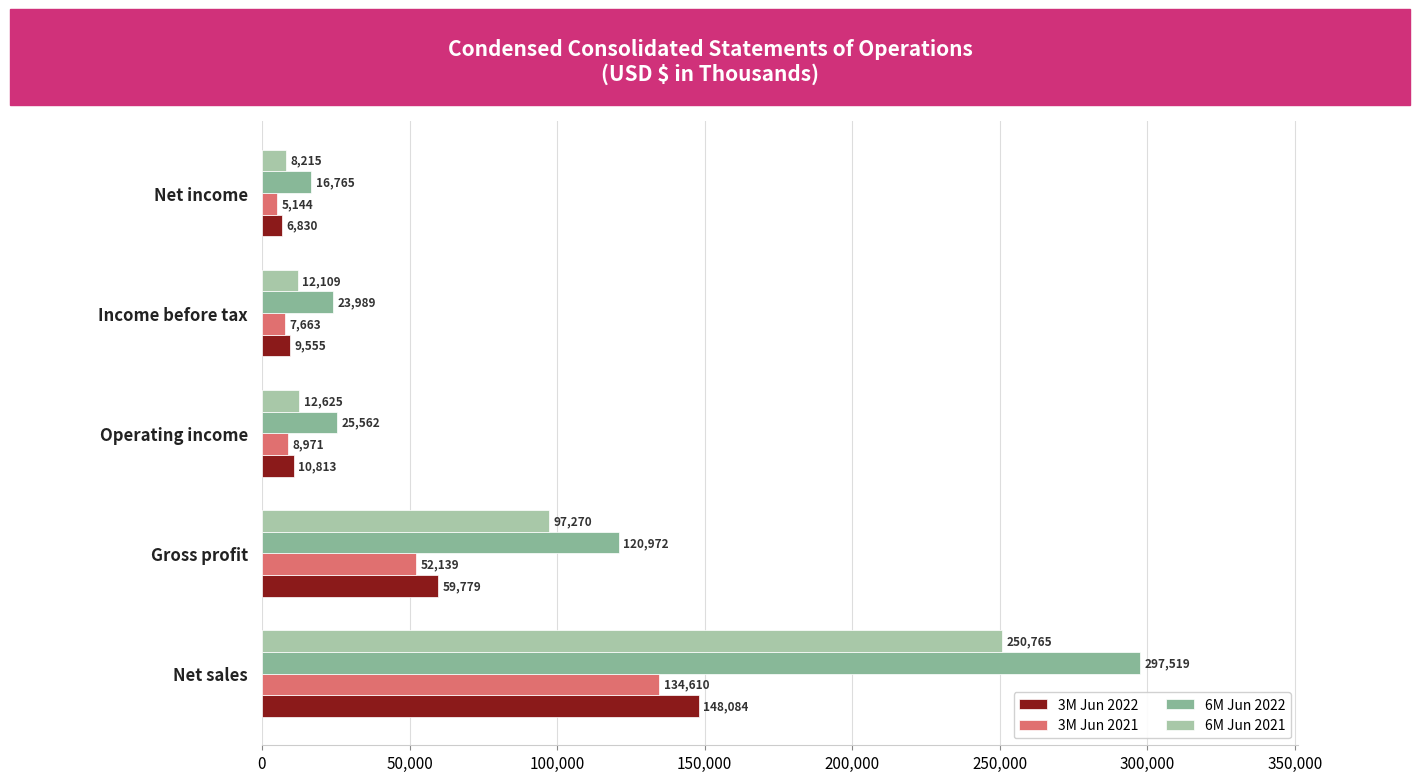

How many values in the 6M Jun 2021 series are below 12625?

2